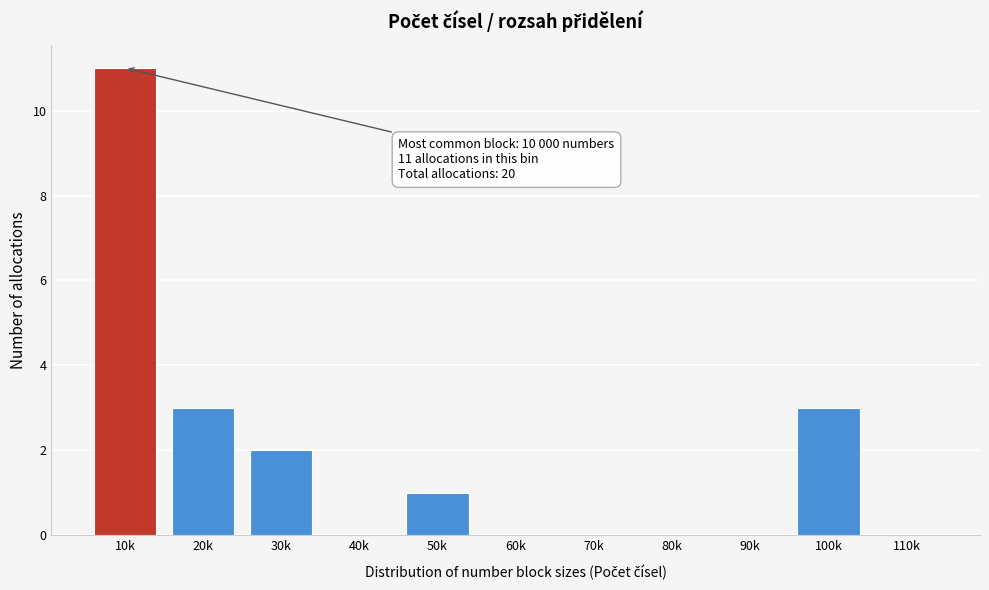

Reading left to right, extract all data points from this chart.

10k=11	20k=3	30k=2	40k=0	50k=1	60k=0	70k=0	80k=0	90k=0	100k=3	110k=0